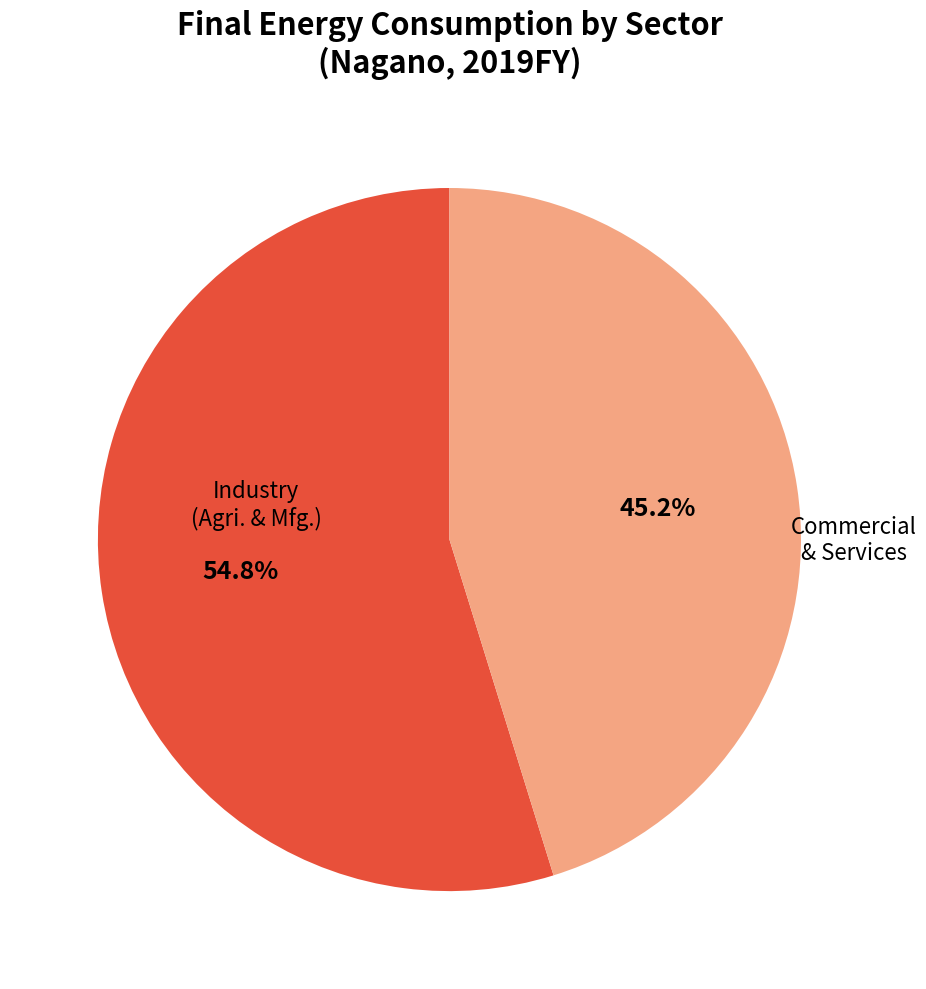

Does any single category account for the majority?

Yes